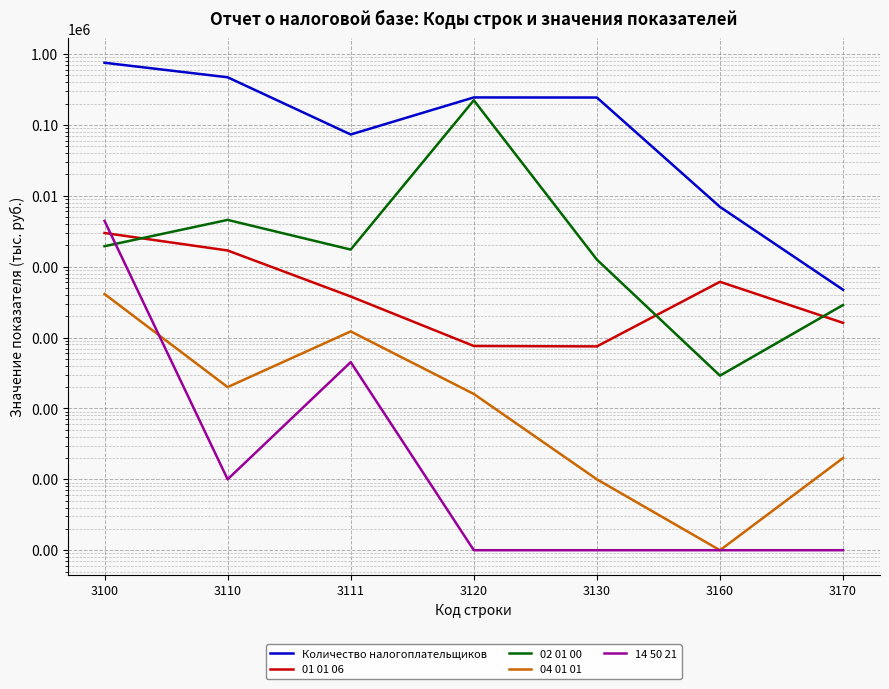

True or false: Количество налогоплательщиков has a value of 242952.0 at 3130.

True